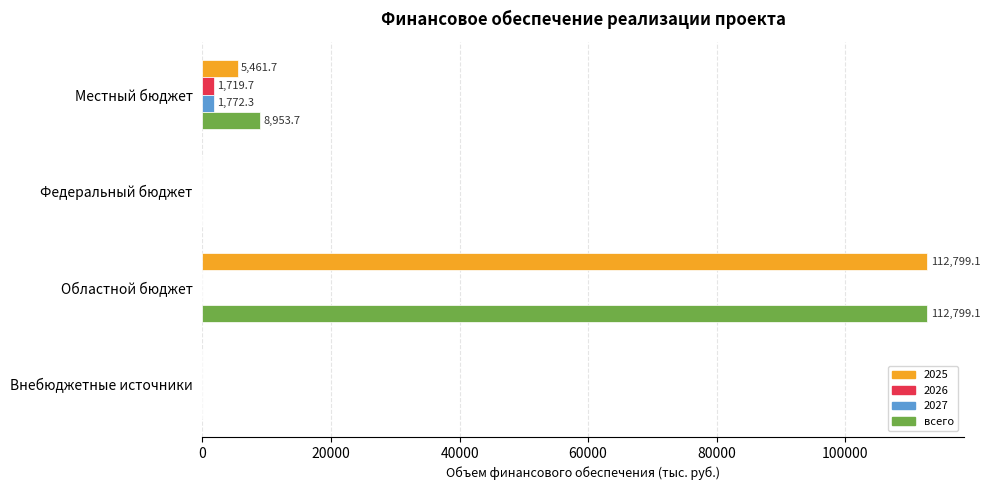

What is the sum of all всего values?

121752.8